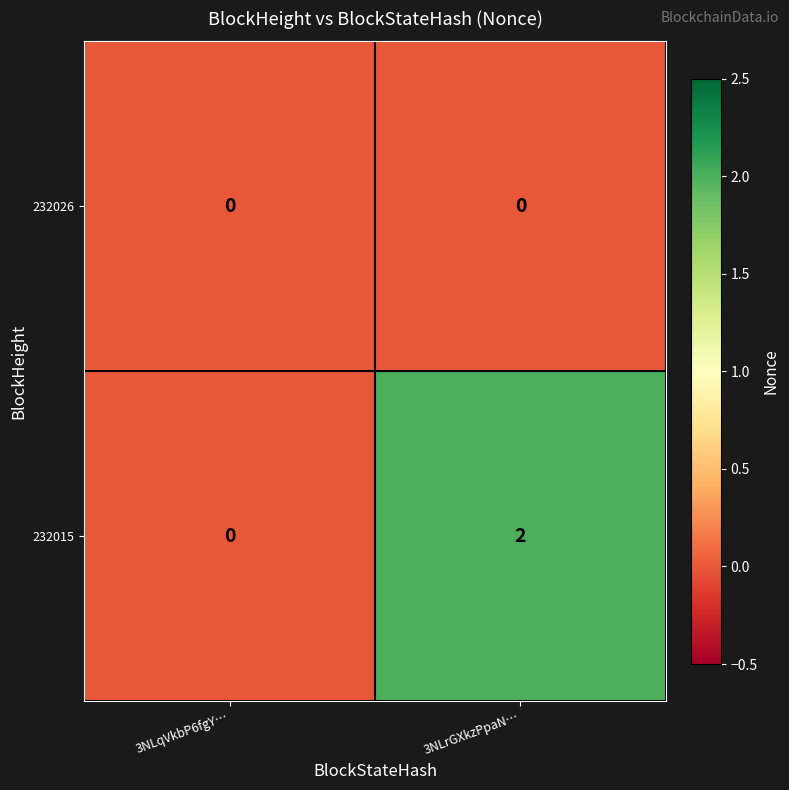

Reading right to left, list all the values displayed in this chart.

232026: 0	0
232015: 2	0